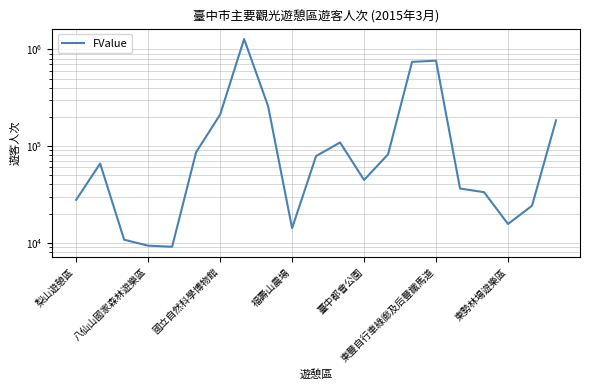

What is the minimum value shown in the chart?

9061